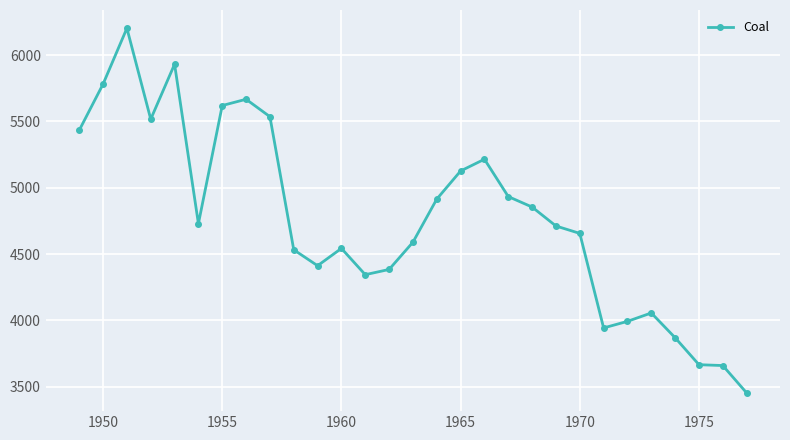

What is the smallest value displayed?

3454.4